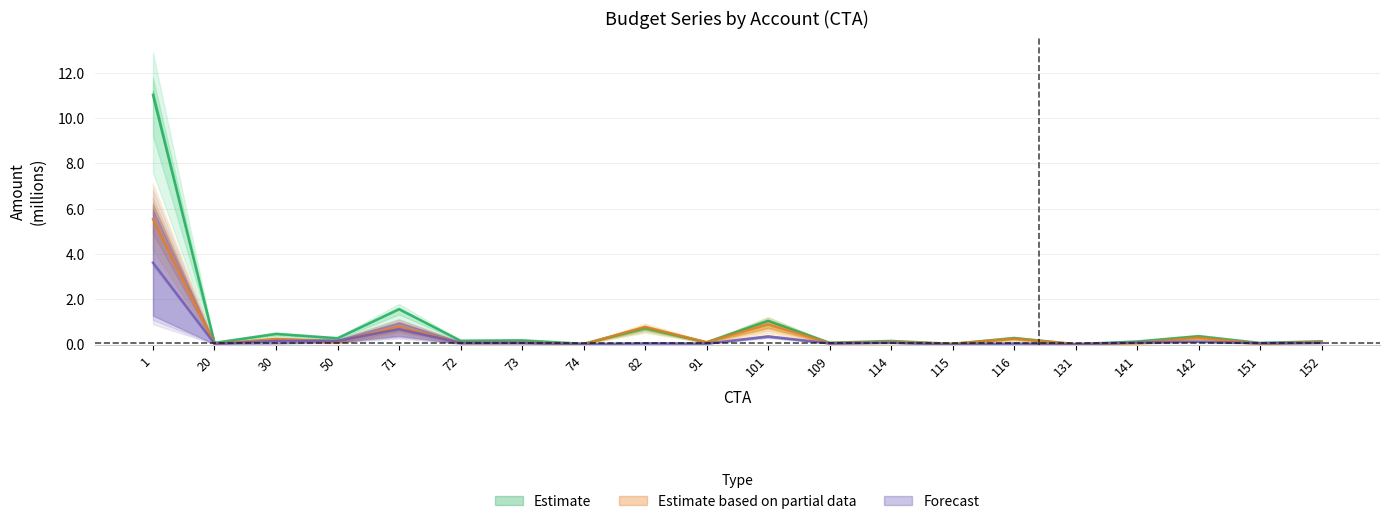

In Presupuesto ley, how many points are higher than both neighbors (excluding endpoints)?

8